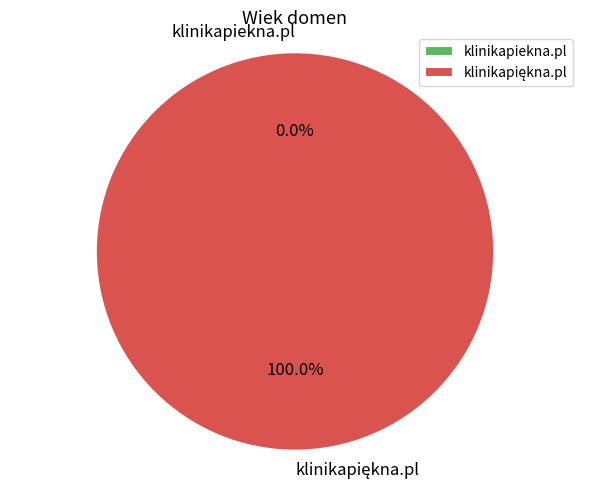

Which slice is the largest?

klinikapiękna.pl